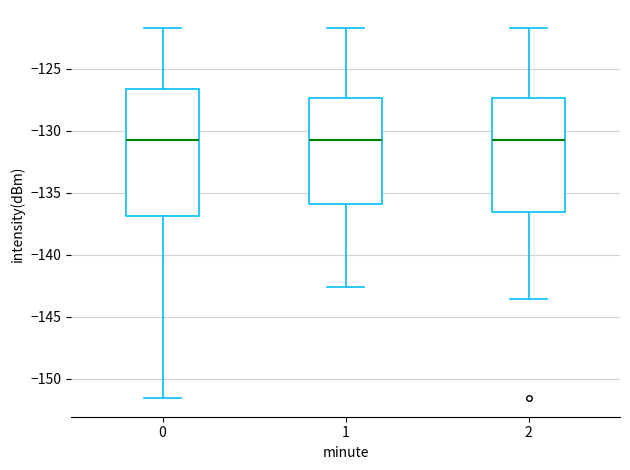

Where is the lower edge of the box at x = 1 on the y-axis? The values are not printed on the chart, so give them approximately, as read against the axis.

-136.0